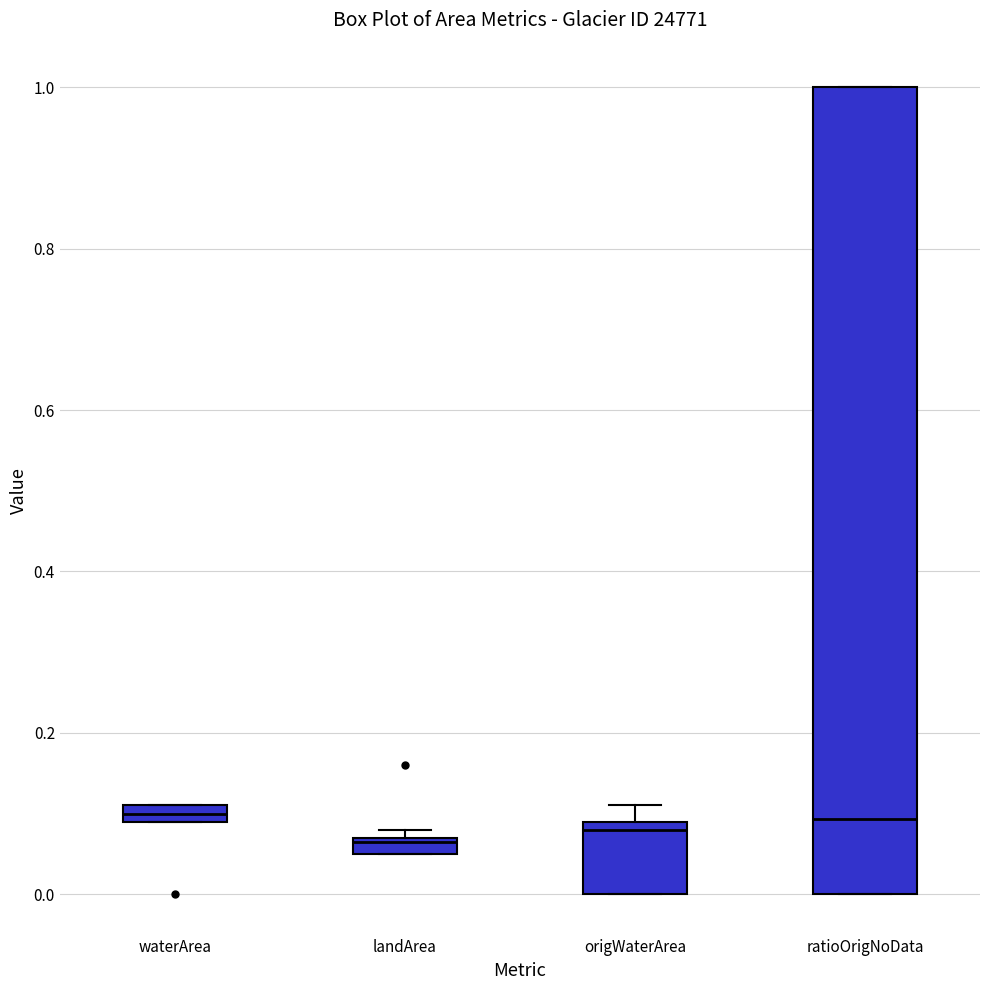

Where does the median line of the box for ratioOrigNoData sit on the y-axis? The values are not printed on the chart, so give them approximately, as read against the axis.

0.10